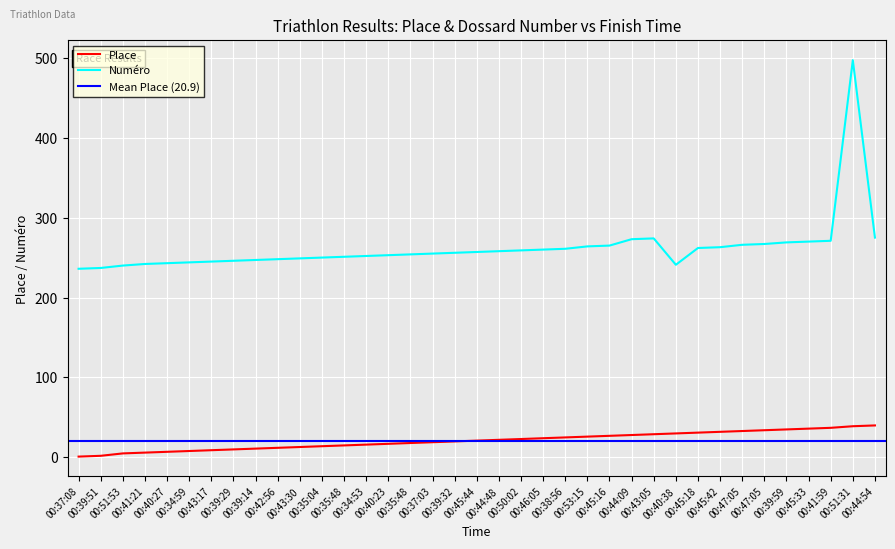

What is the spread (max minus min) of values at 00:46:05?

236